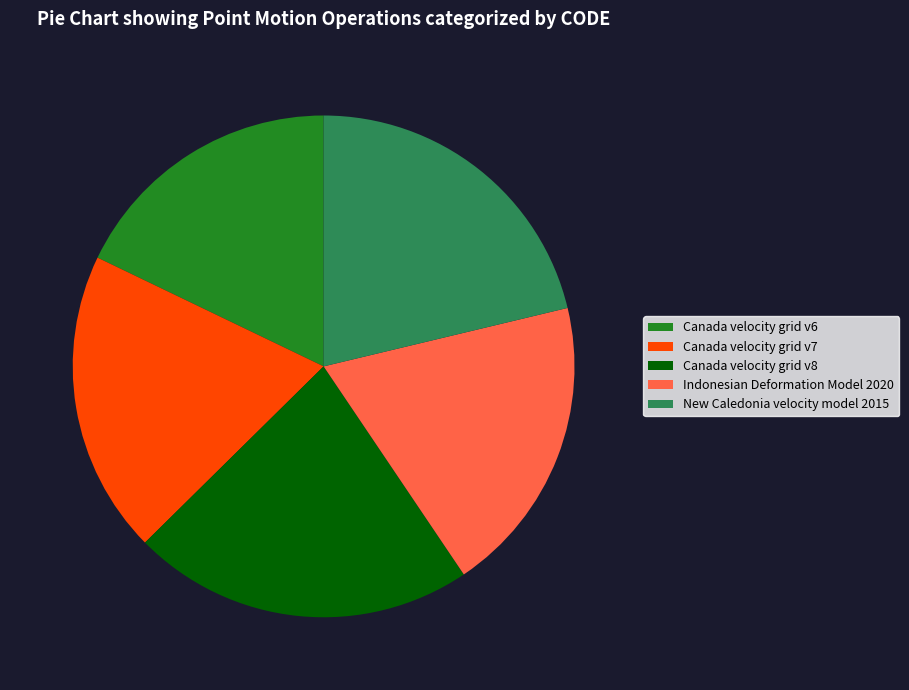

True or false: Canada velocity grid v6 accounts for 18% of the total.

True